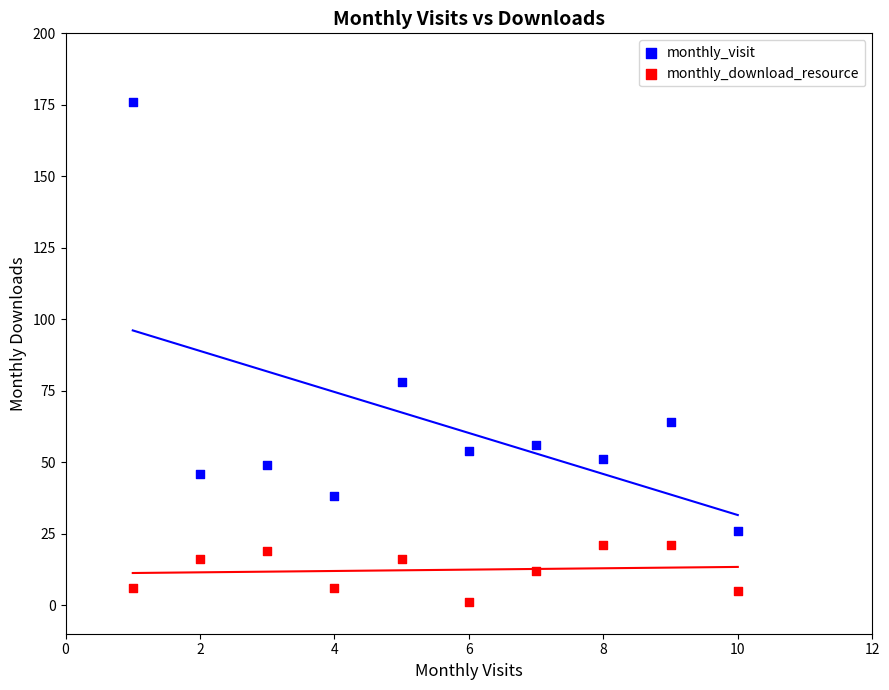

In the monthly_visit series, what Y value is closest to 101?

78